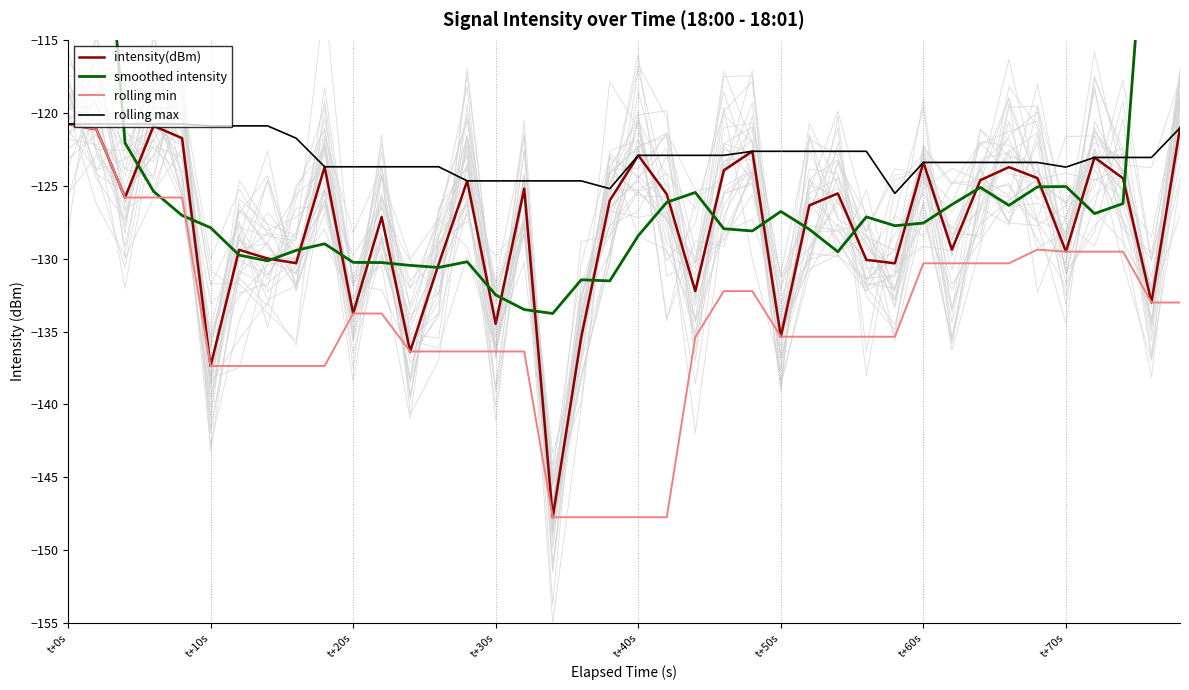

What is the highest value of the rolling min series?

-120.8